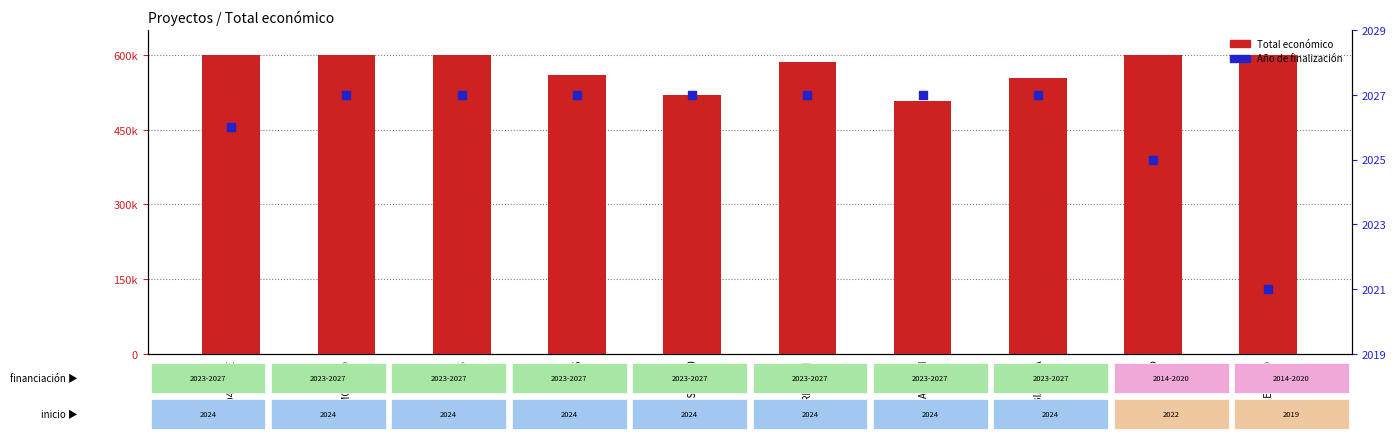

Which series contains the lowest Y value?

Año de finalización